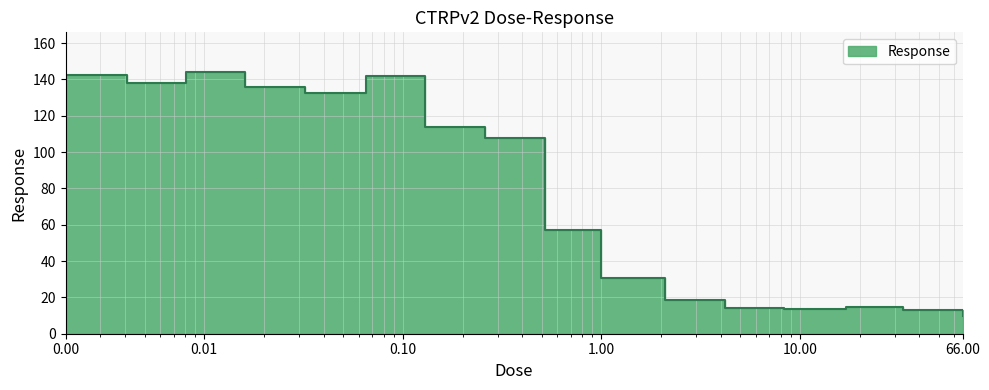

How many points are lower than both their immediate neighbors (excluding endpoints)?

3